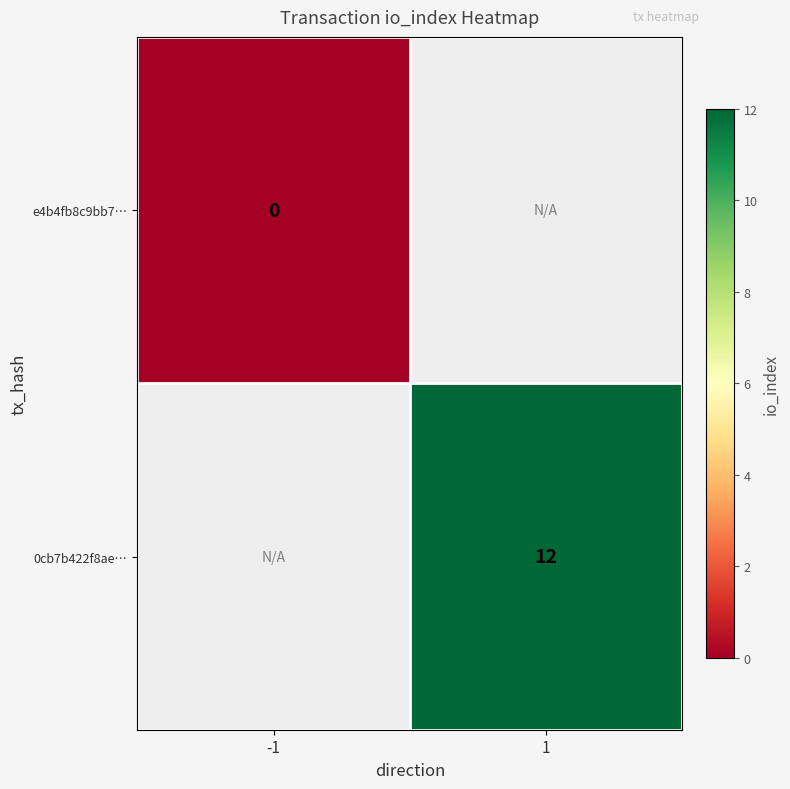

The 0cb7b422f8ae… series shows 5 at 1. True or false?

False